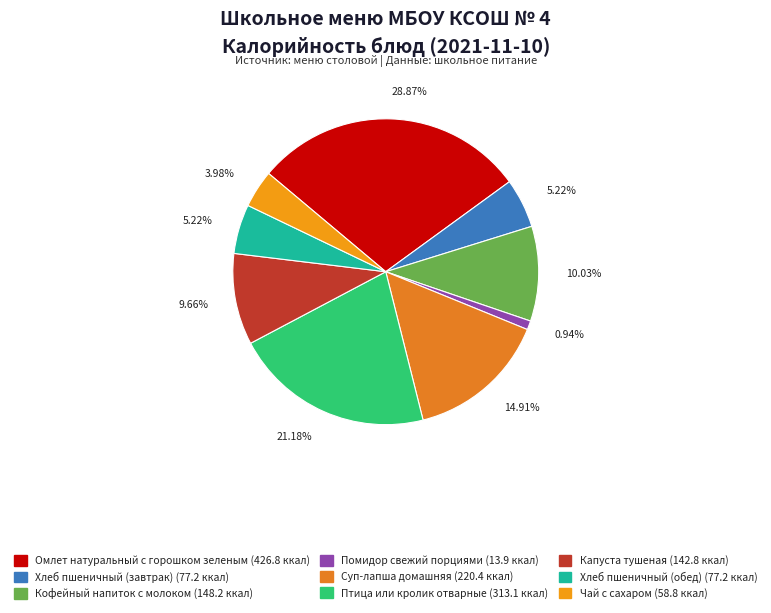

Do Помидор свежий порциями and Хлеб пшеничный (завтрак) together represent more than half of the pie?

No